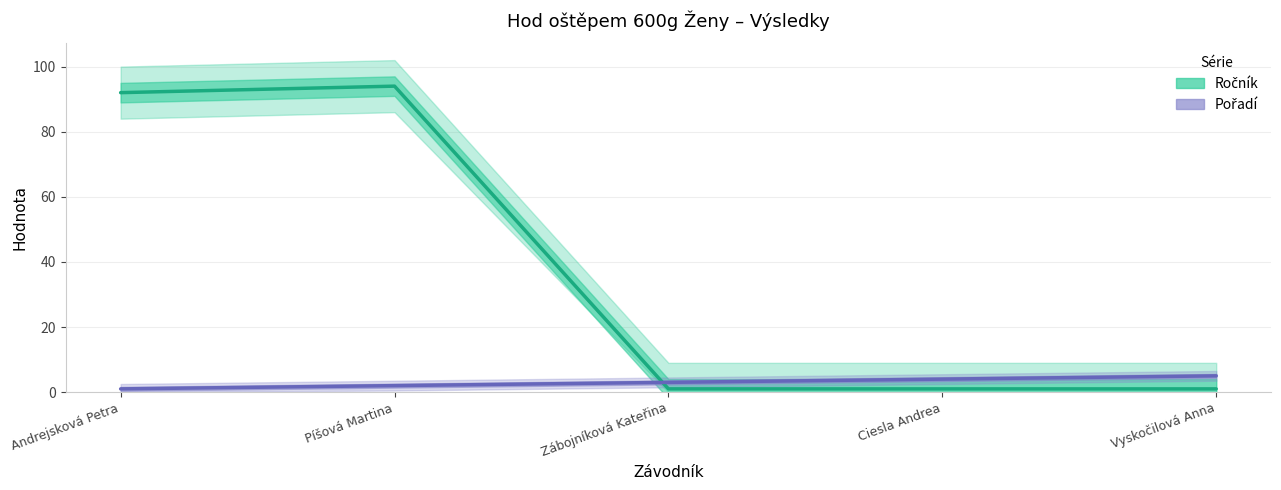

True or false: Ročník and Pořadí intersect in this chart.

True